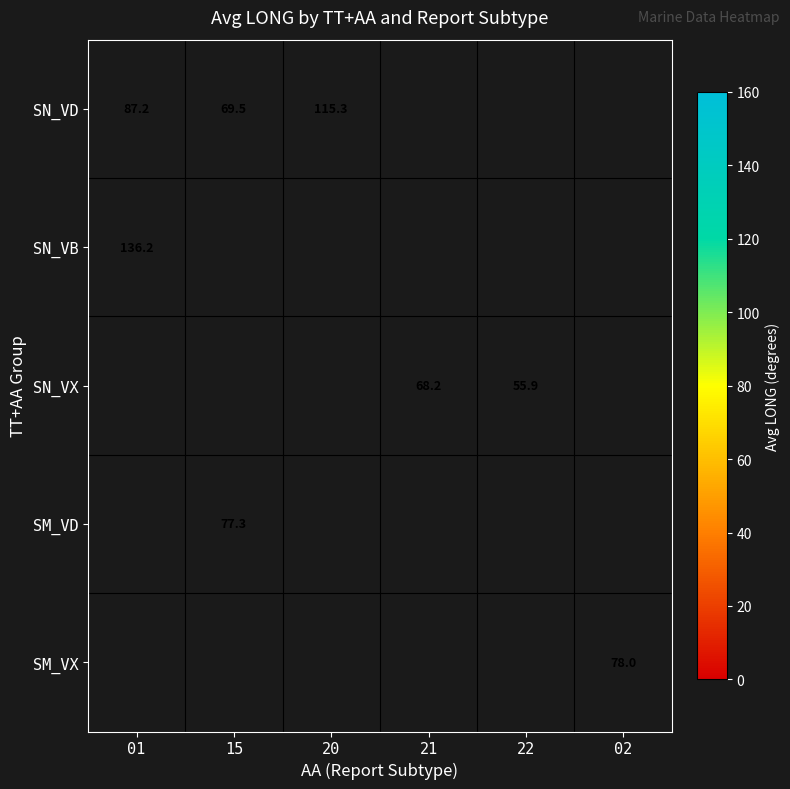

True or false: SN_VB has a value of 48.9 at 01.

False